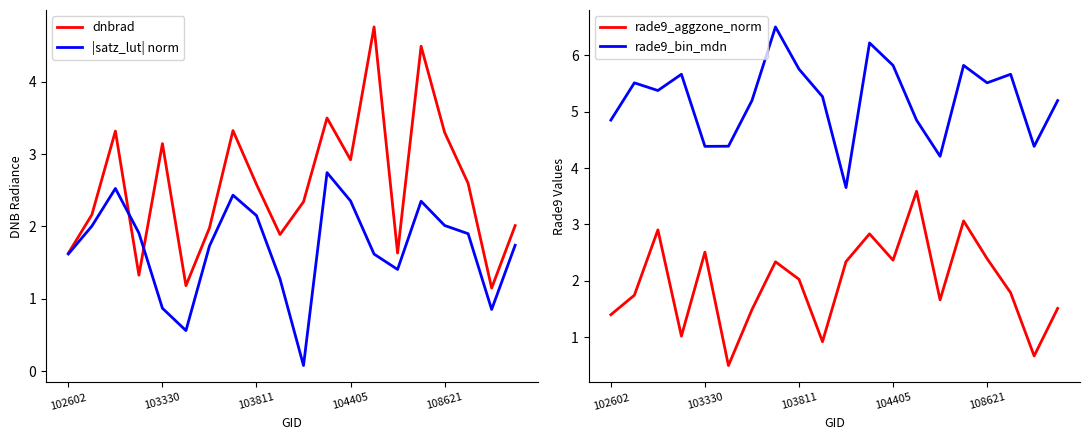

How many data points in dnbrad are less than 2?

7